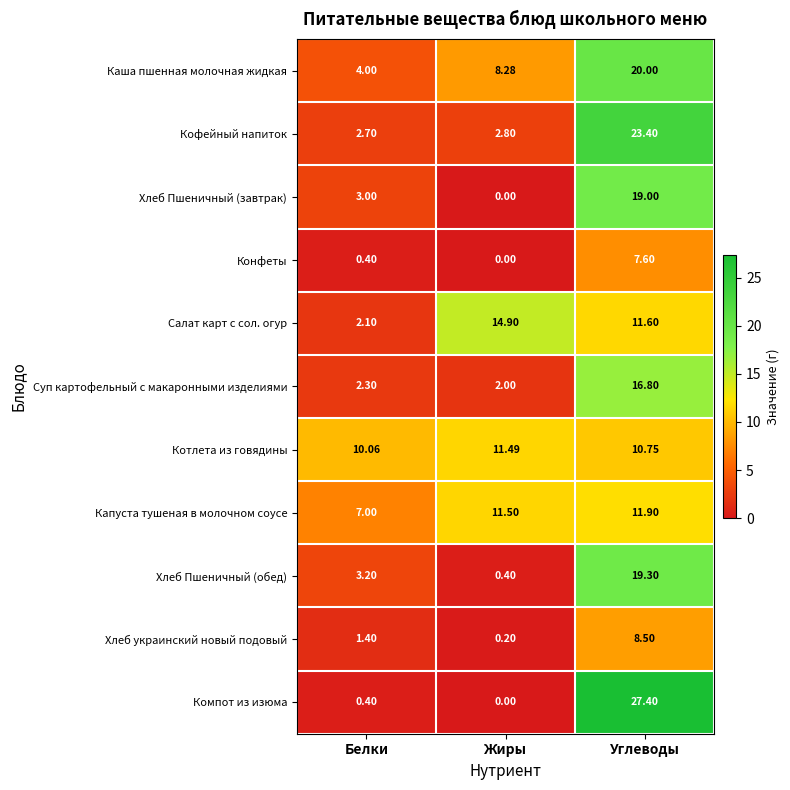

Which series has the largest total across all categories?

Котлета из говядины